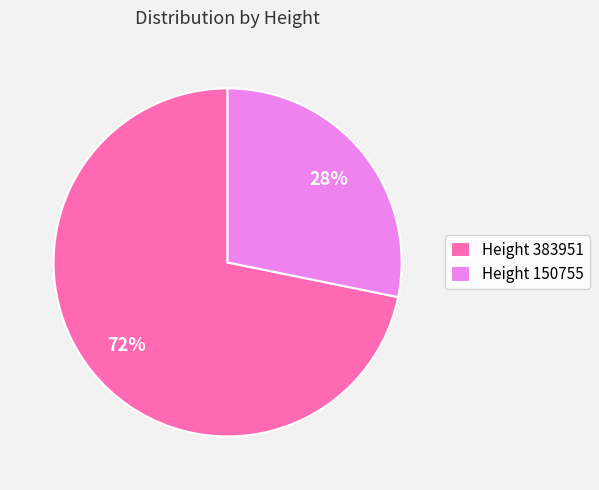

Count the number of slices in the pie.

2